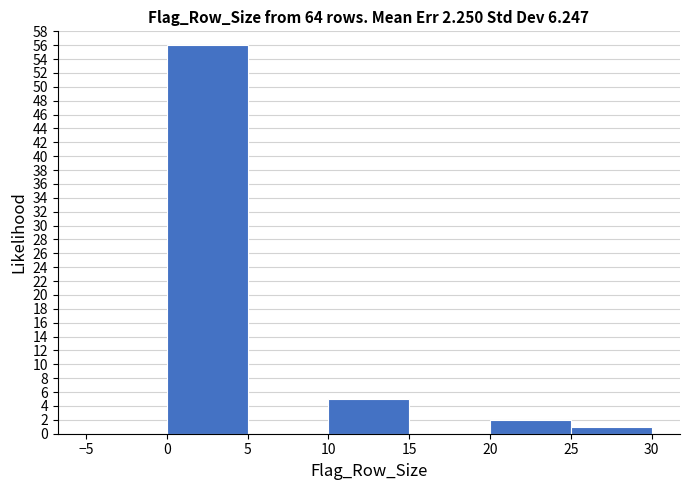

Reading left to right, transcribe this chart: for each bar, give the range it covers on the x-axis and its height. The values are not printed on the chart, so give them approximately, as read against the axis.

-5 to 0: 0
0 to 5: 56
5 to 10: 0
10 to 15: 5
15 to 20: 0
20 to 25: 2
25 to 30: 1